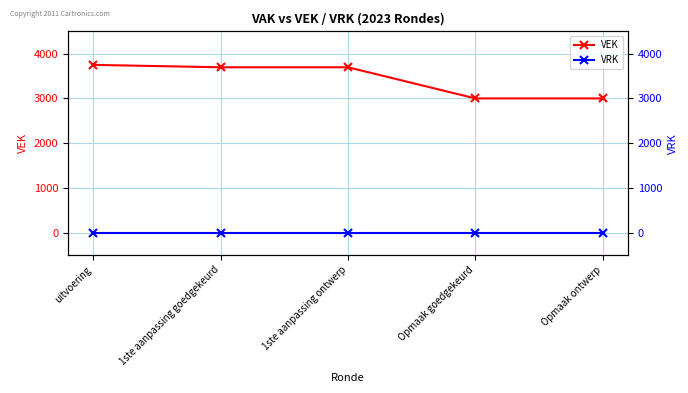

What is the difference between the VEK values at Opmaak ontwerp and 1ste aanpassing ontwerp?

696